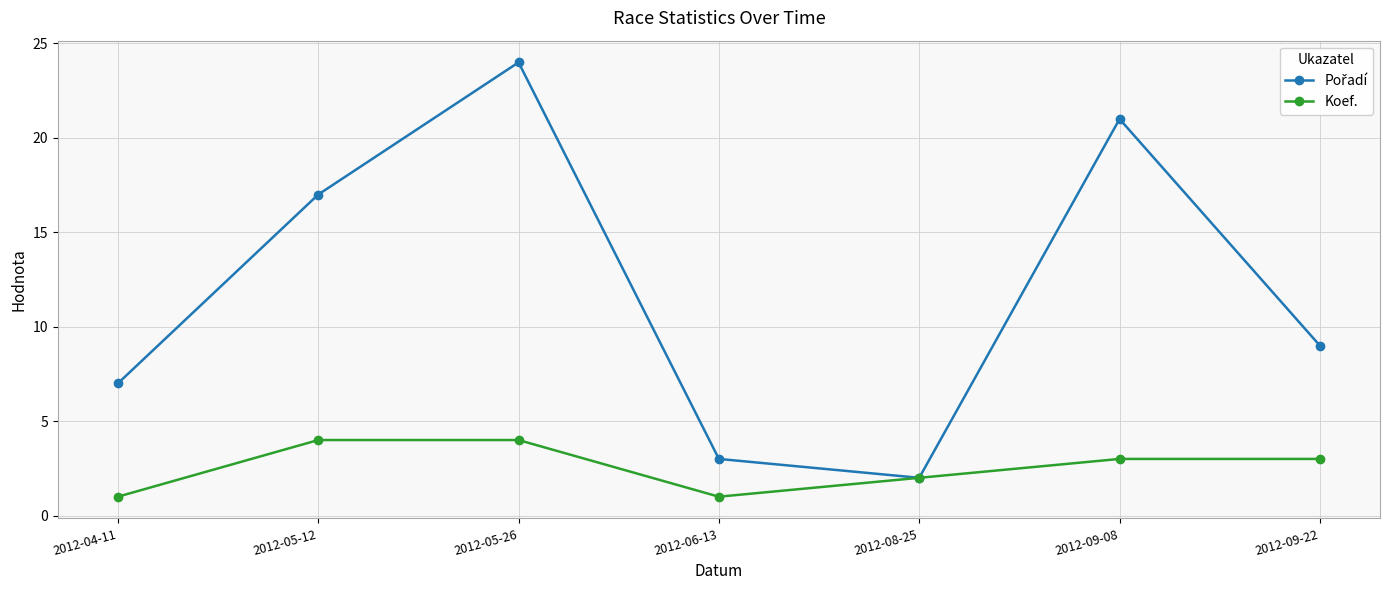

True or false: Koef. has more than 2 interior local peaks.

False